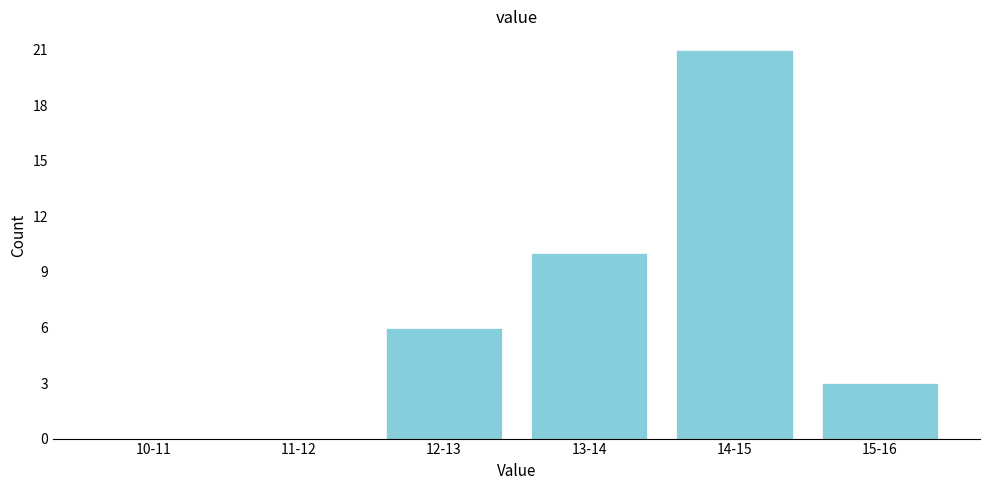

Reading left to right, extract all data points from this chart.

10-11=0	11-12=0	12-13=6	13-14=10	14-15=21	15-16=3